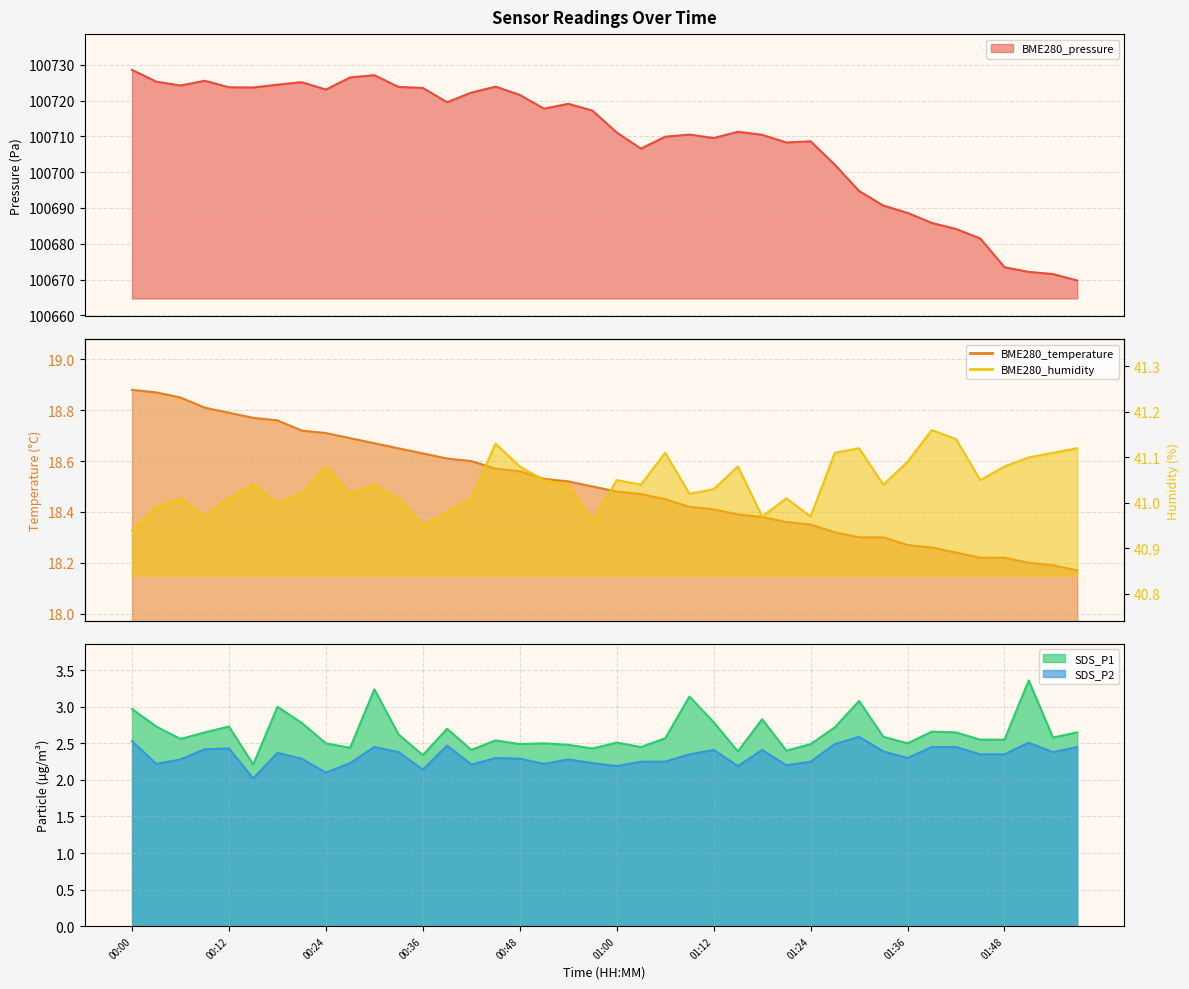

What is the total value across all series at 01:18?

100775.0